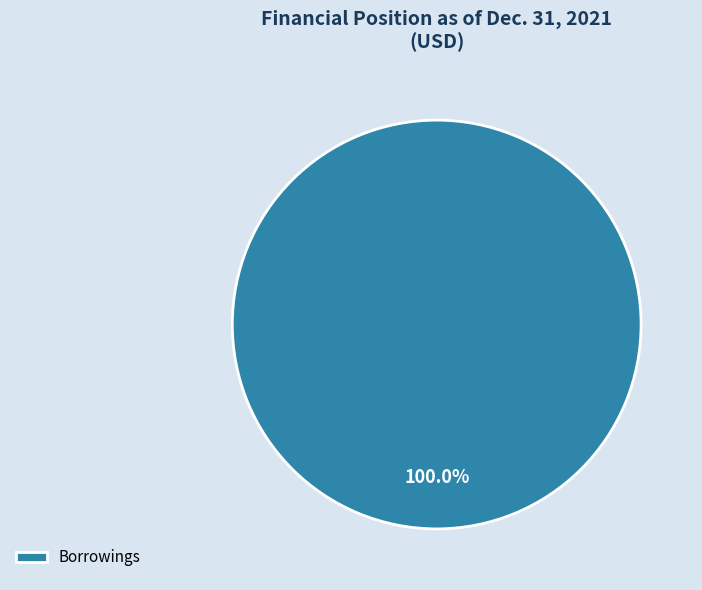

To the nearest percent, what percentage of the pie is Borrowings?

100%